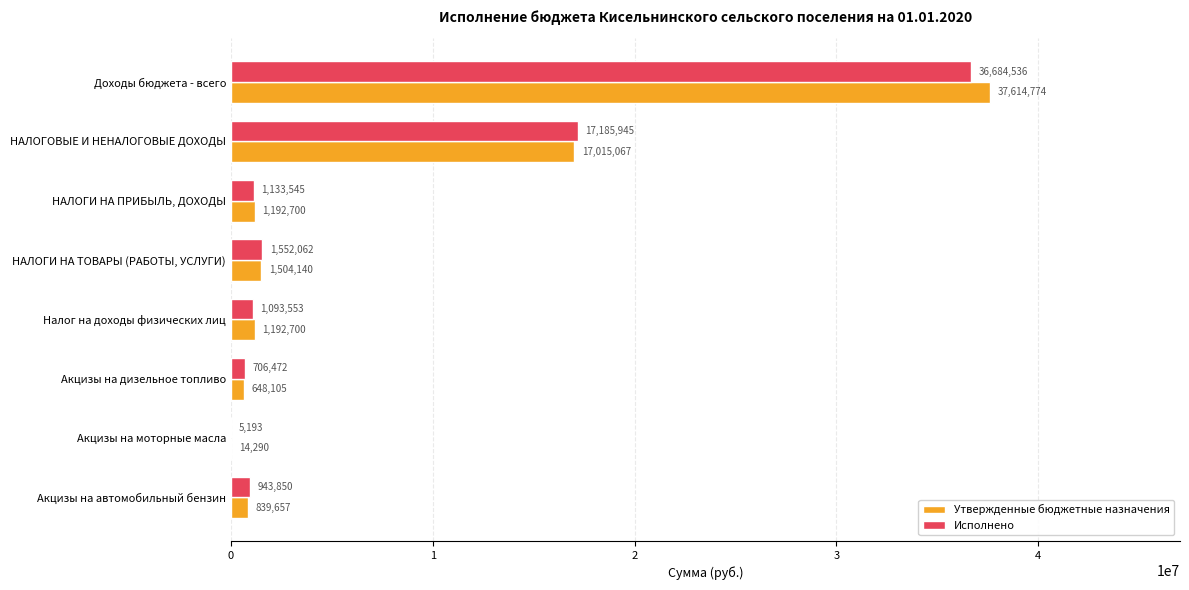

What are all the series names shown in the legend?

Утвержденные бюджетные назначения, Исполнено